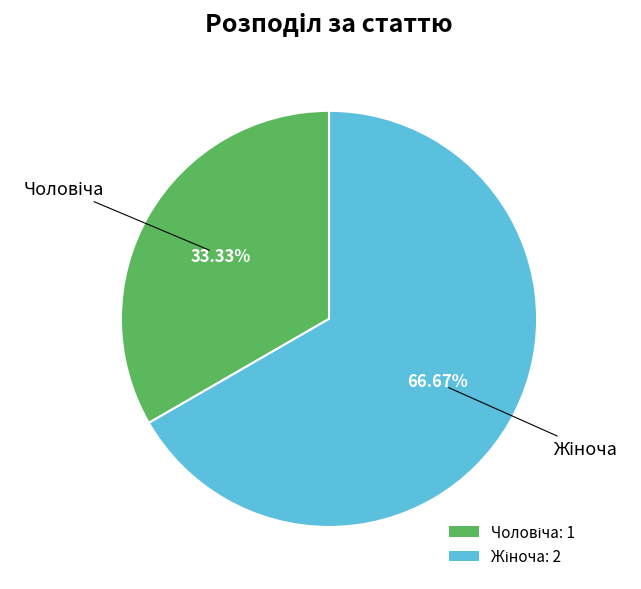

Is there a majority slice in this chart?

Yes